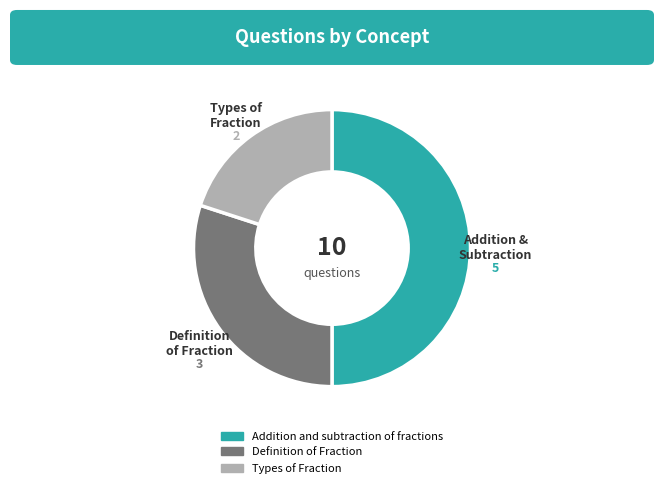

Is Definition of Fraction the majority of the pie?

No